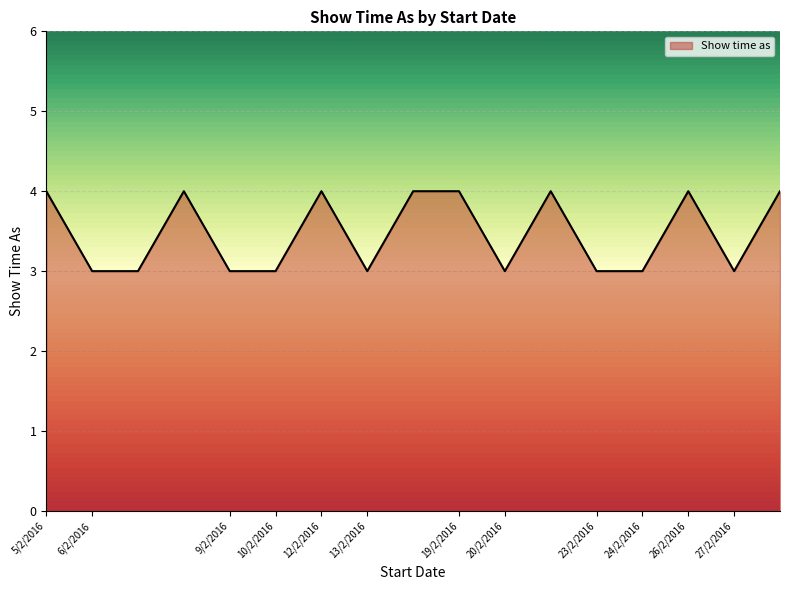

What is the maximum value shown in the chart?

4